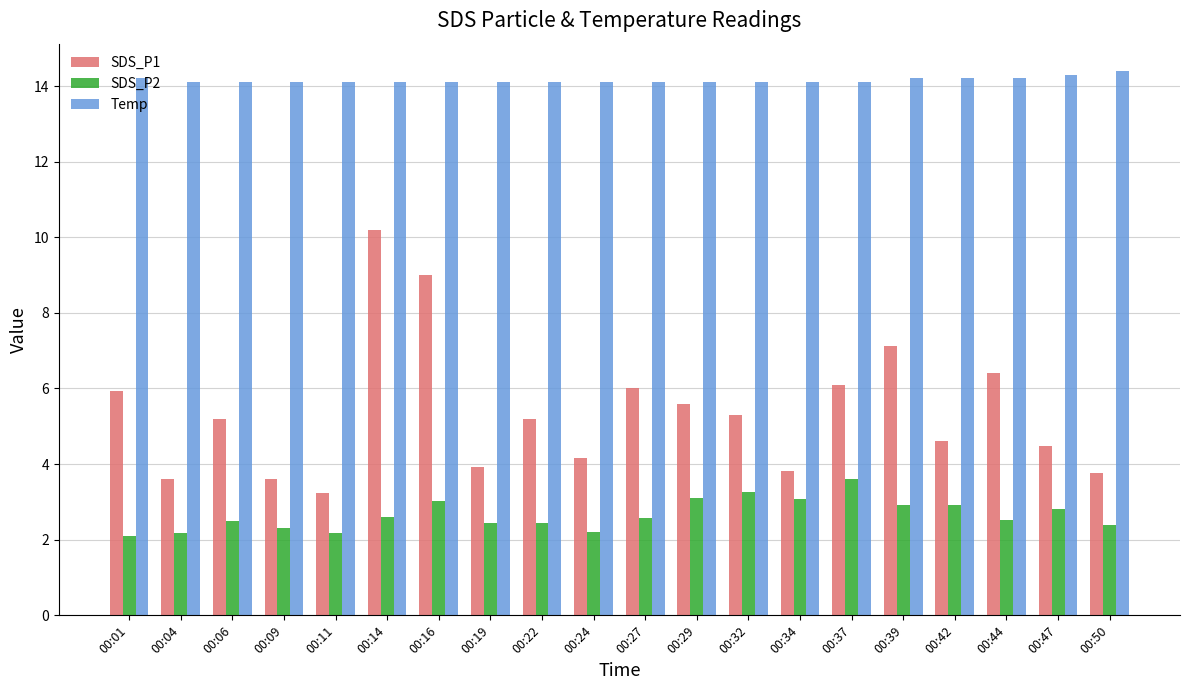

What is the spread (max minus min) of values at 00:04?

11.9